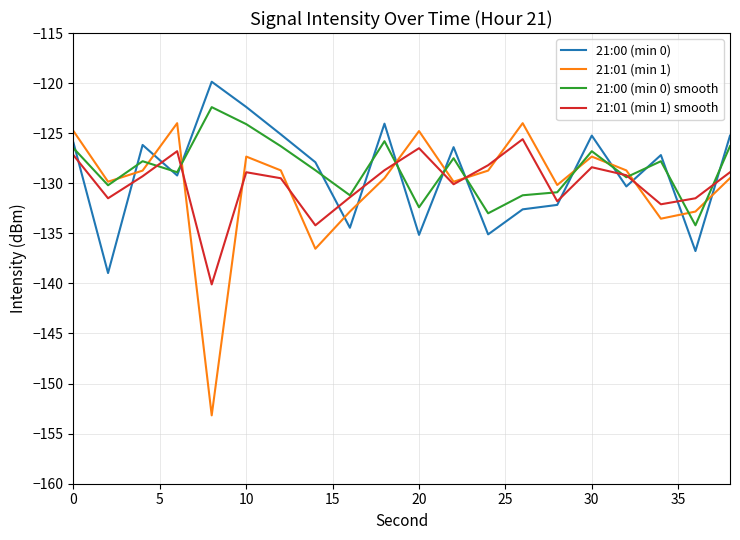

Does the chart have visible grid lines?

Yes